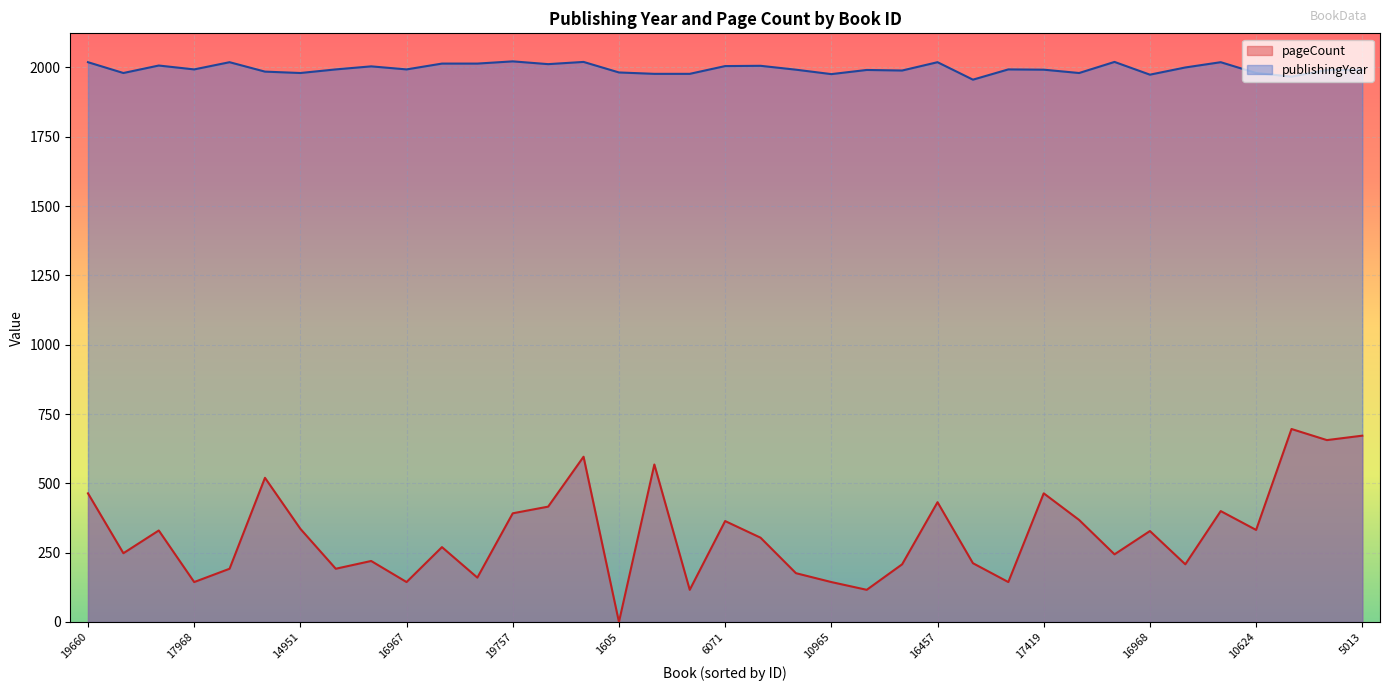

The publishingYear series shows 781 at 14822. True or false?

False